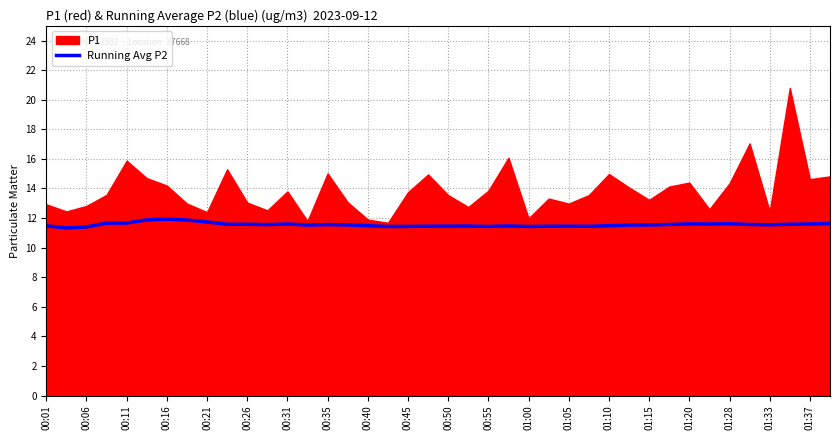

What is the minimum value shown in the chart?

11.3